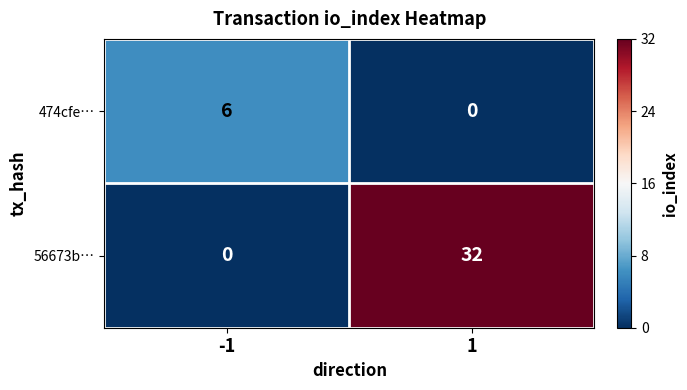

Which series changed the most between -1 and 1?

56673b…